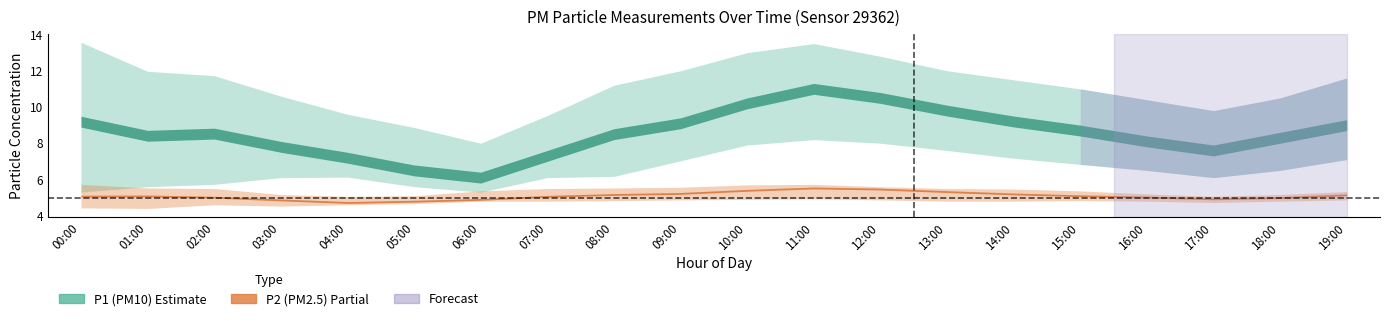

How many interior local peaks does the P2_lower series have?

3